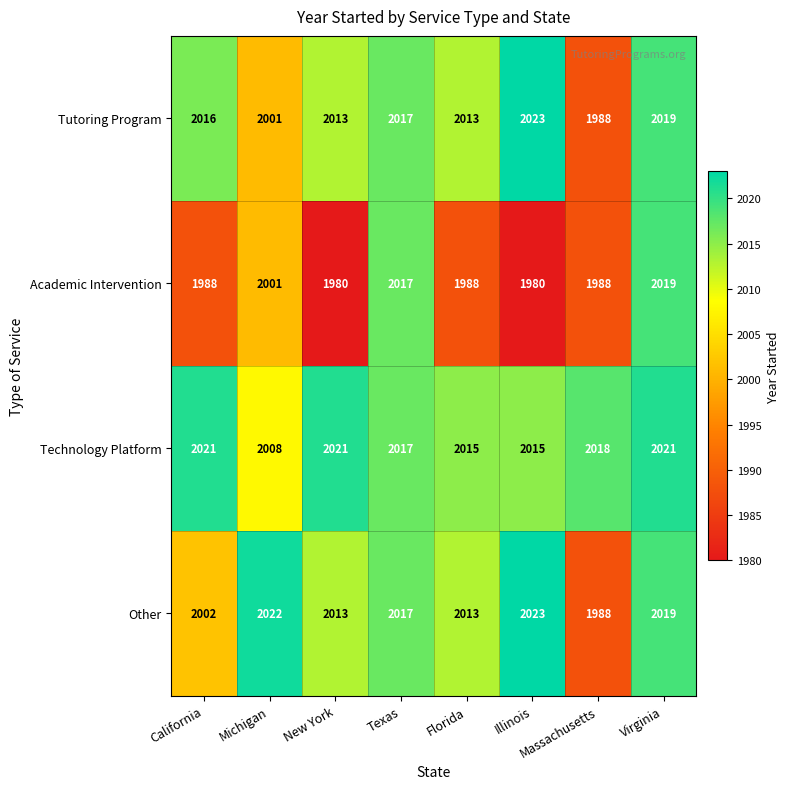

What is the highest value of the Tutoring Program series?

2023